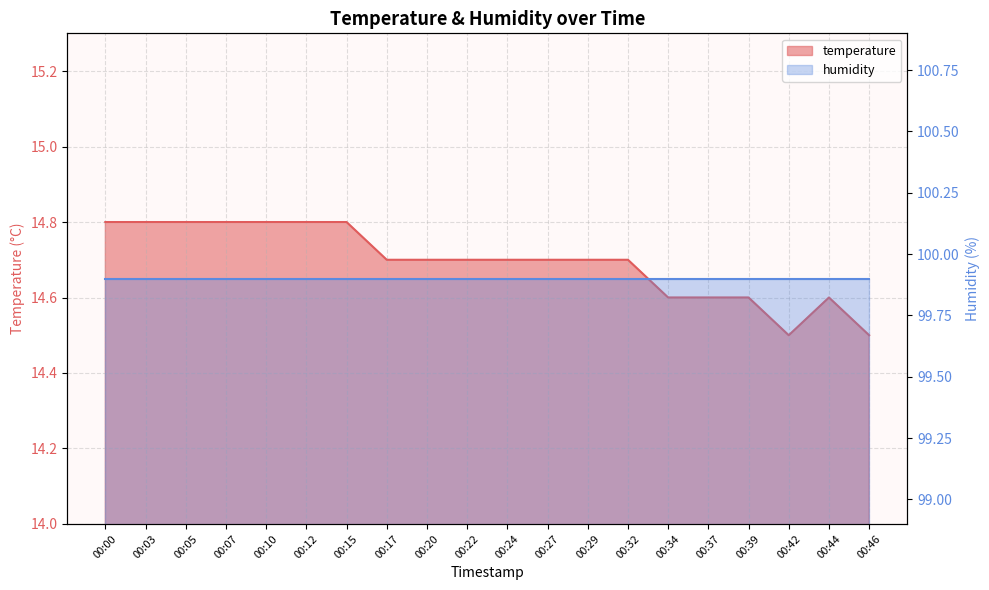

How many points are higher than both their immediate neighbors (excluding endpoints)?

1